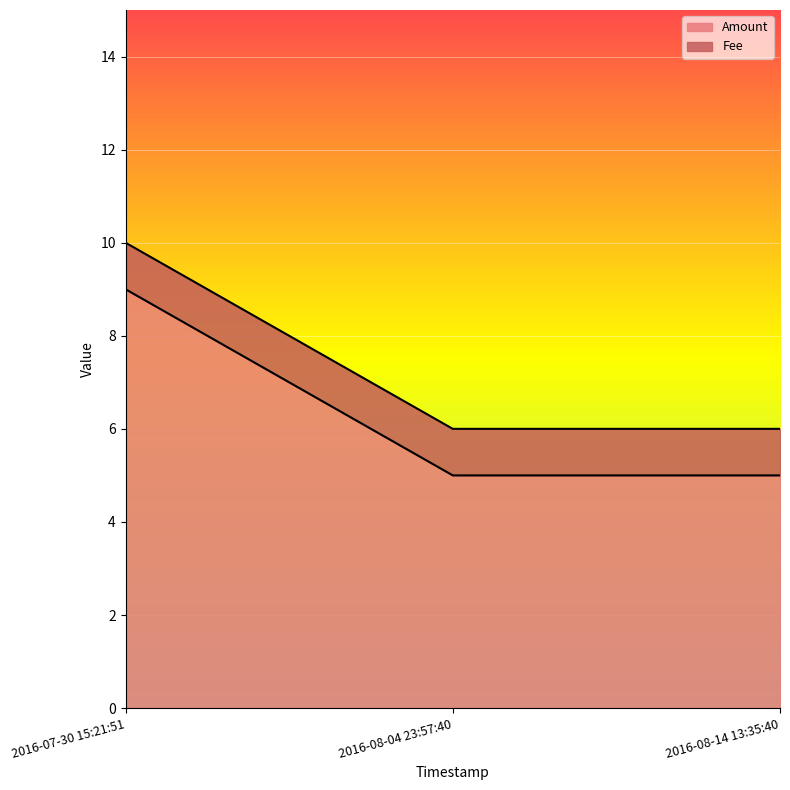

Reading left to right, list all the values displayed in this chart.

2016-07-30 15:21:51=9	2016-08-04 23:57:40=5	2016-08-14 13:35:40=5